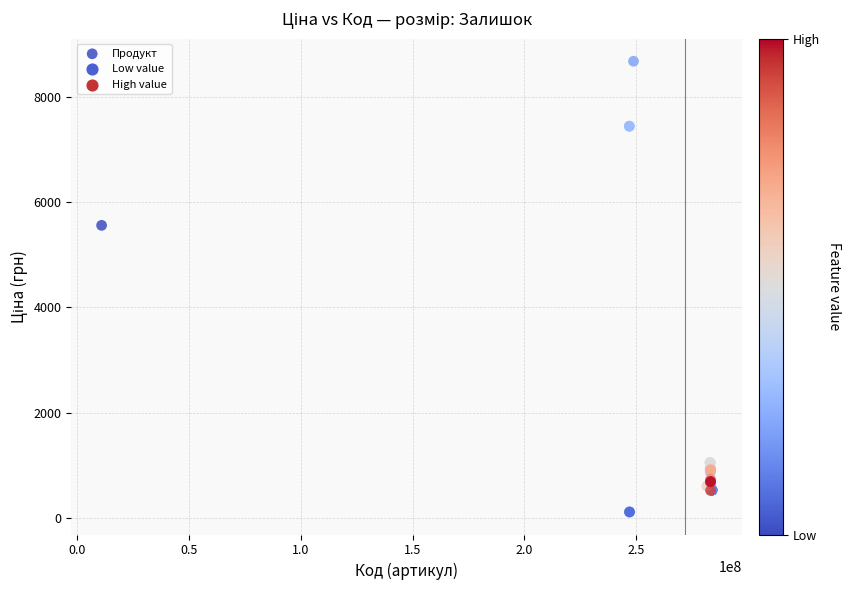

What Y value in the scatter plot is closest to 4395?

5560.3